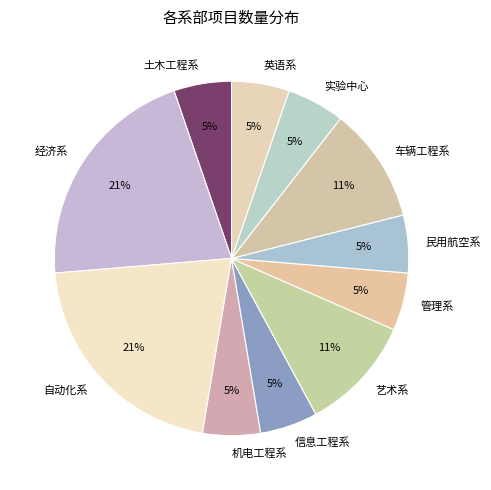

Is 英语系 the majority of the pie?

No